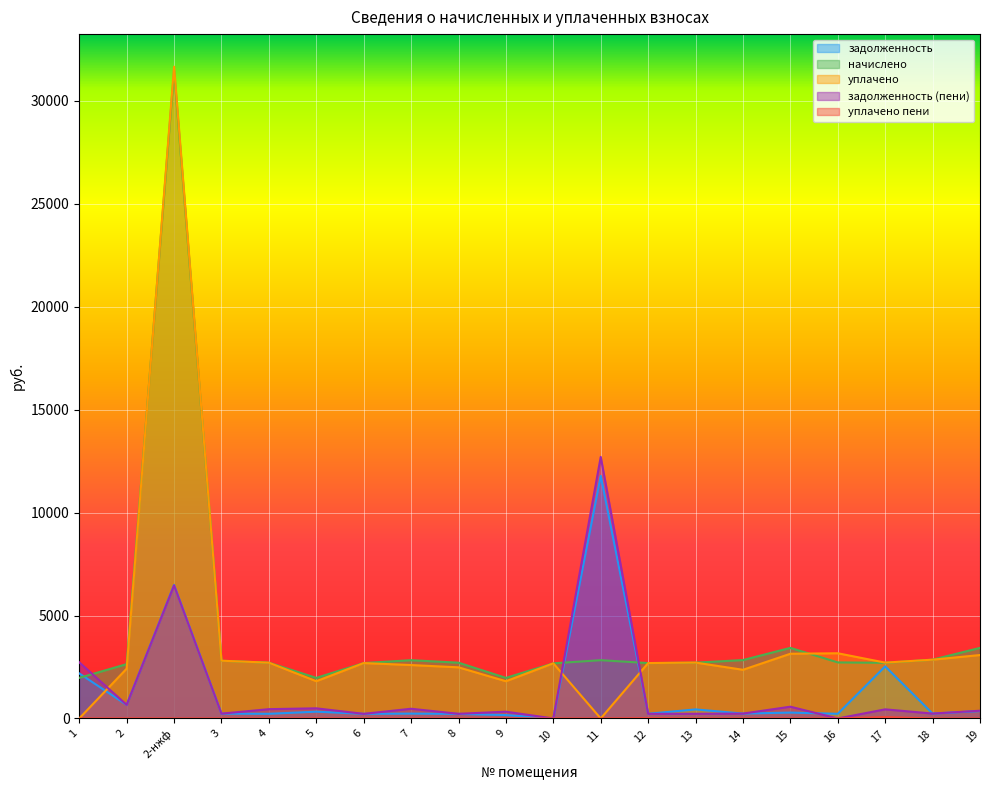

Where is the first local minimum for начислено?

5